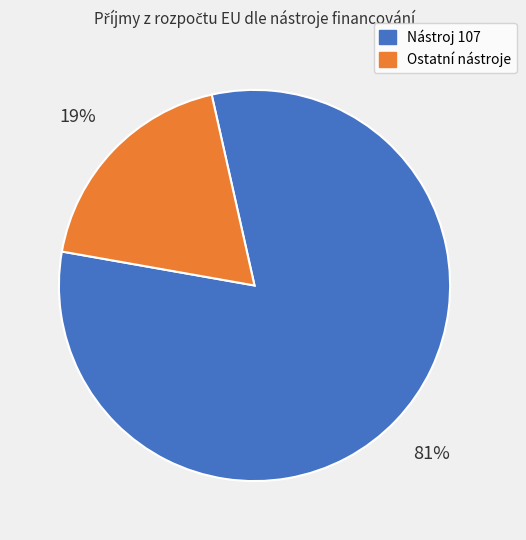

Is there any slice that represents more than half of the pie?

Yes